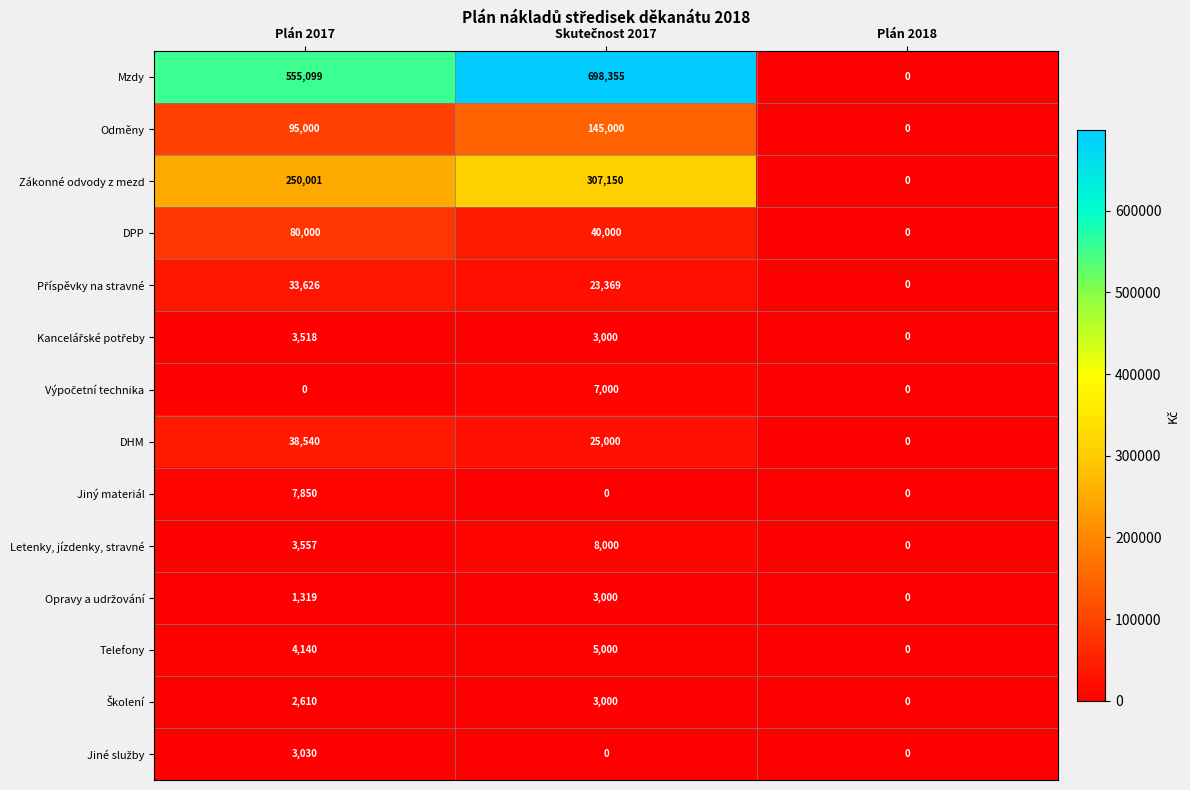

What is the difference between the maximum and minimum values in the DHM series?

38540